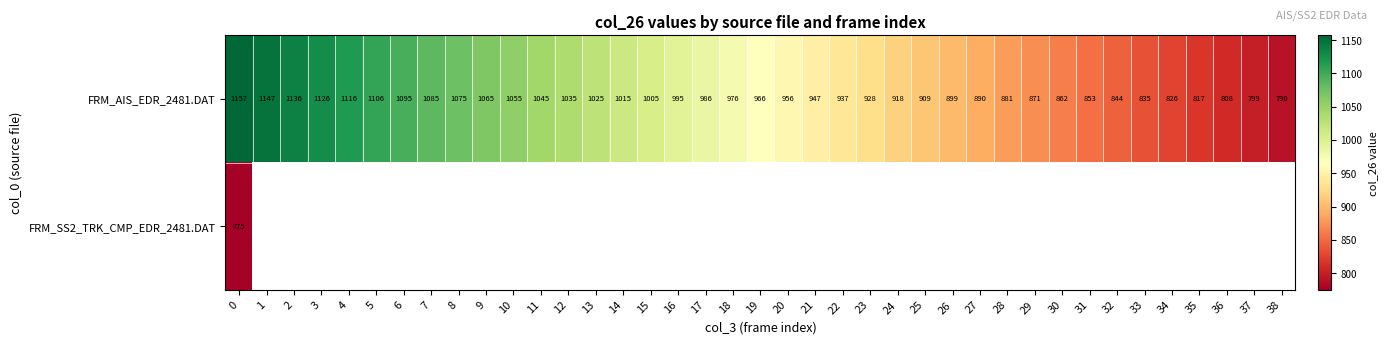

Is the value of FRM_SS2_TRK_CMP_EDR_2481.DAT at 14 greater than the value of FRM_AIS_EDR_2481.DAT at 24?

No